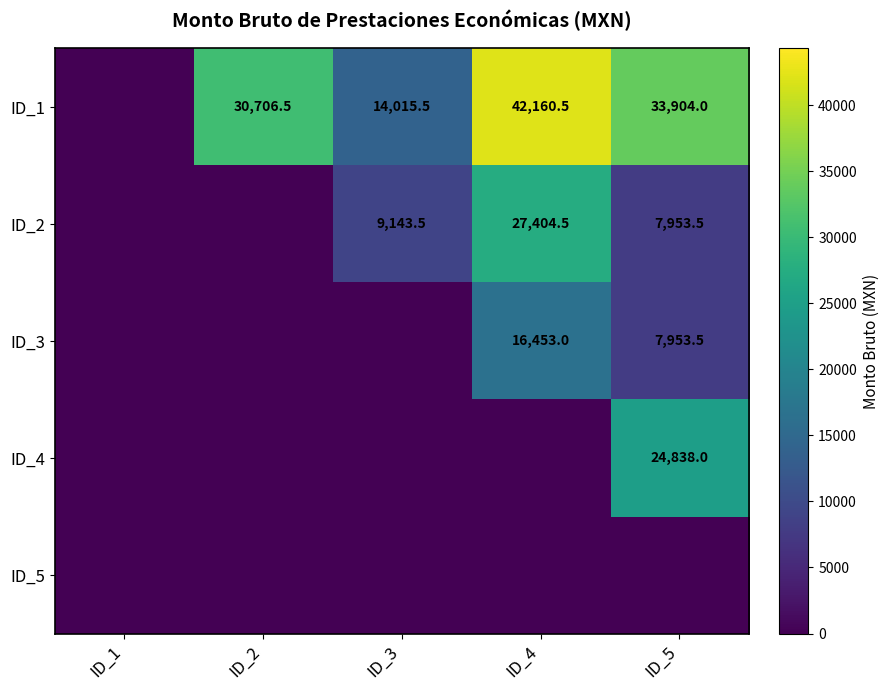

How many data points in ID_1 are less than 30706?

1